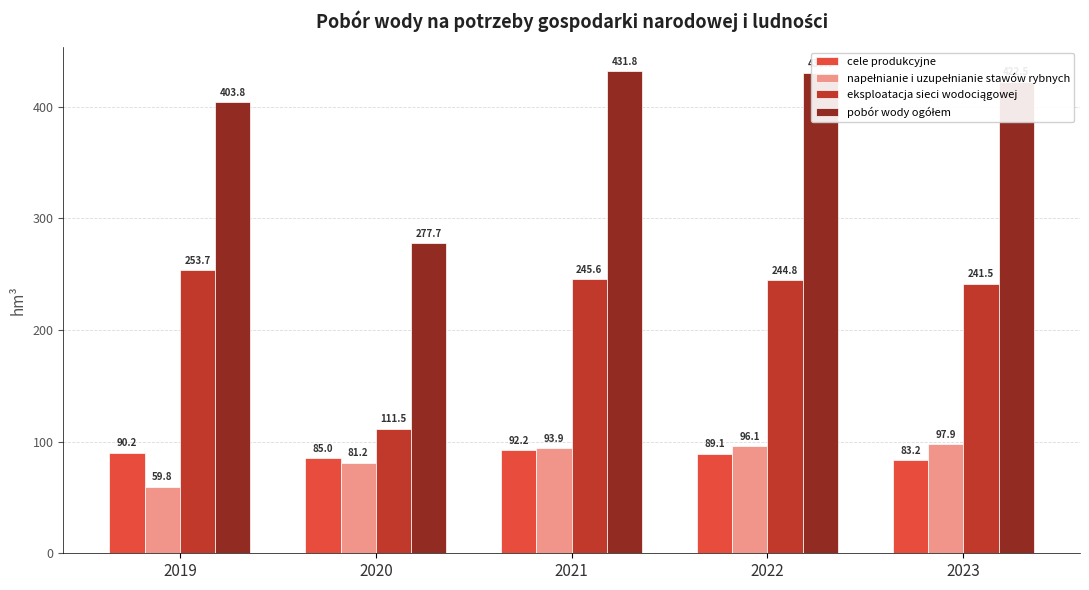

At which category is the sum across all series the highest?

2021